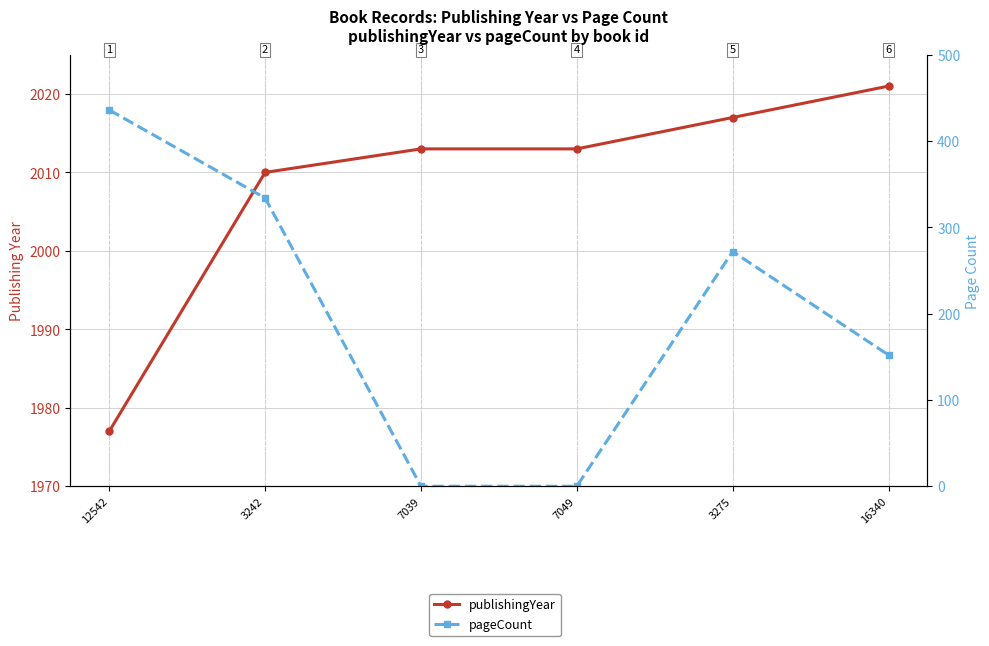

Reading left to right, transcribe all the data shown in this chart.

publishingYear: 1977	2010	2013	2013	2017	2021
pageCount: 436	334	0	0	272	152